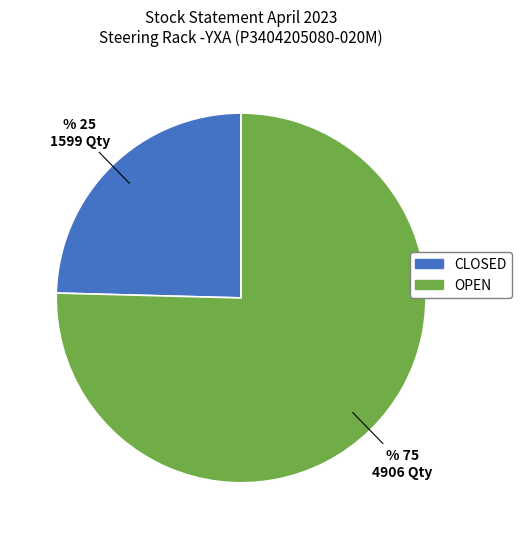

Is there a majority slice in this chart?

Yes